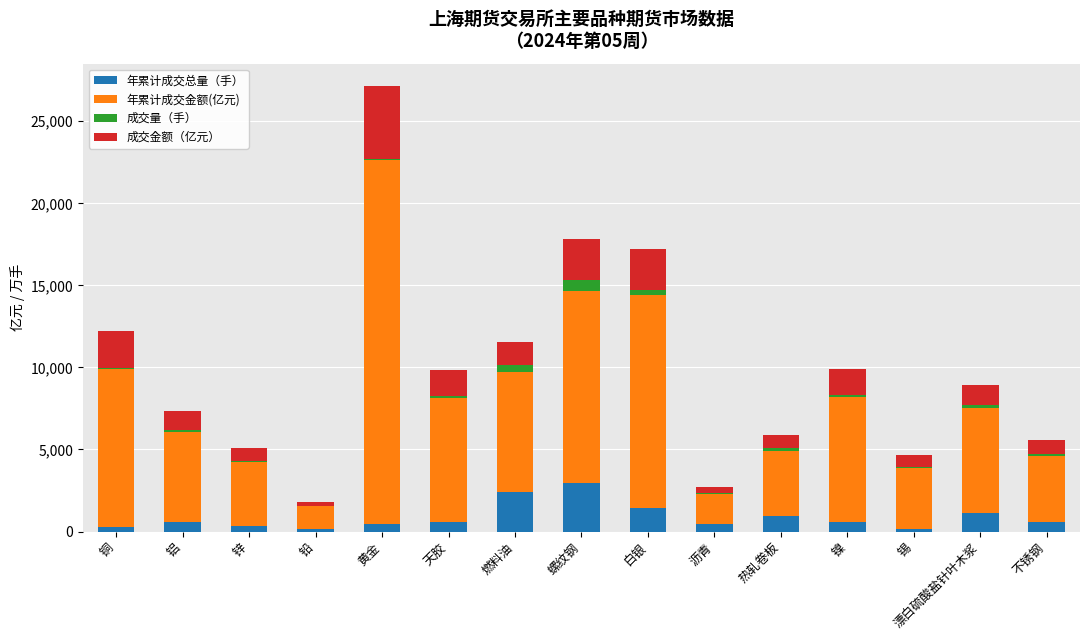

At which category is the sum across all series the highest?

黄金